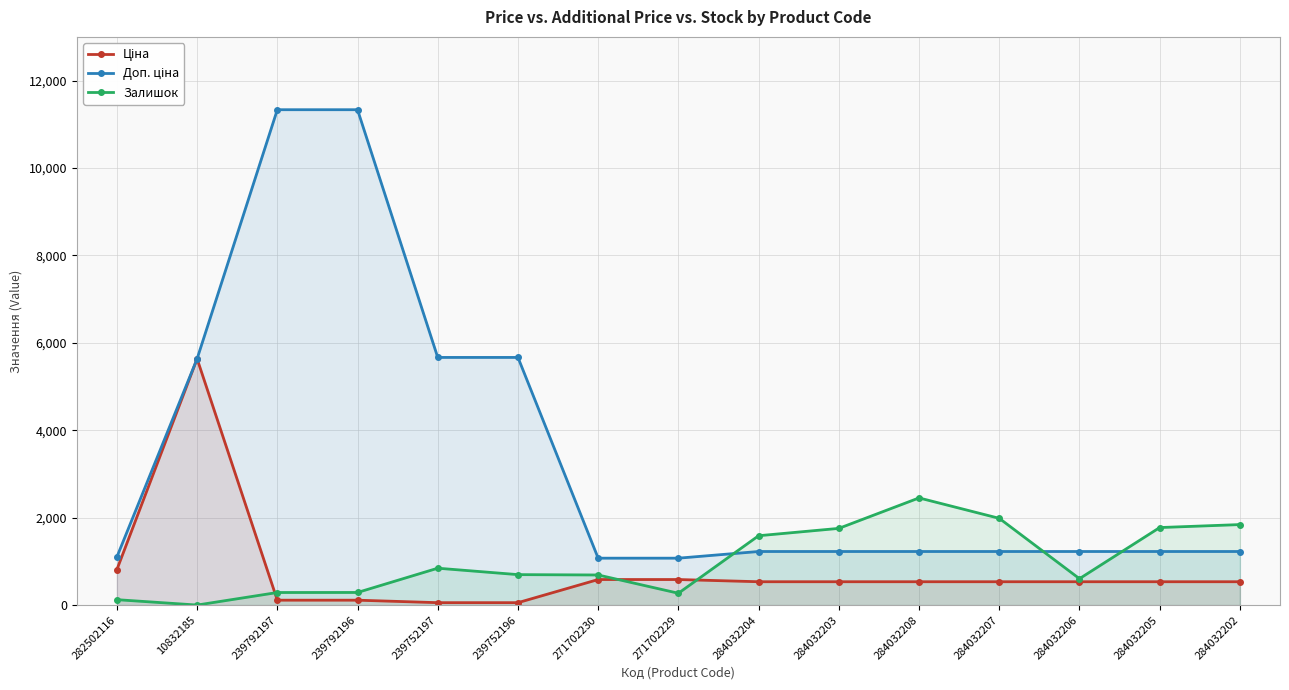

True or false: Ціна and Доп. ціна cross at least once.

False